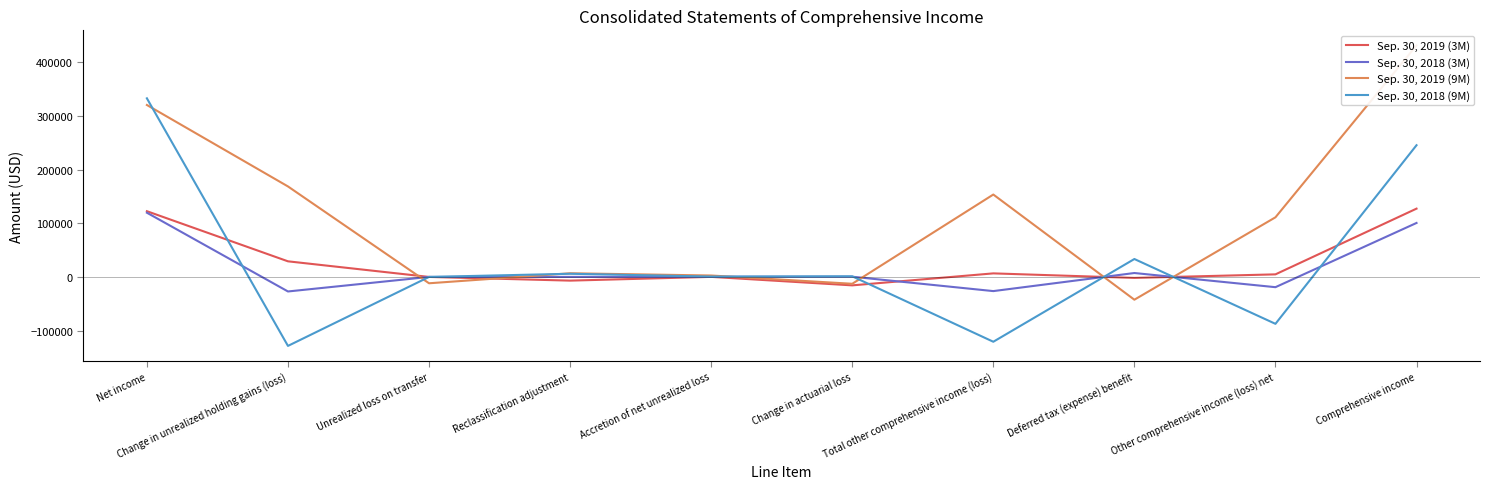

What is the value of the Sep. 30, 2019 (9M) point at the 4th from the left?

6830